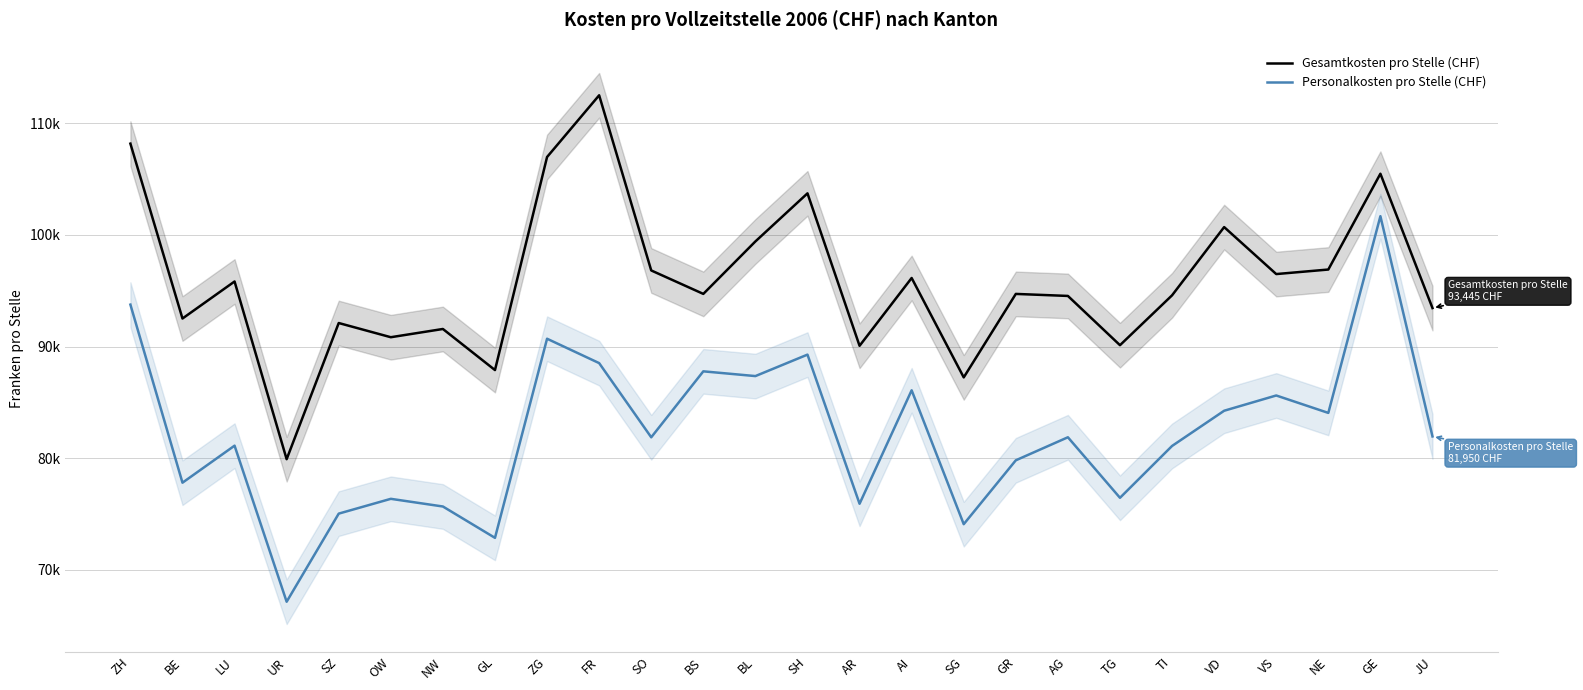

What is the difference between the maximum and second lowest values in the Gesamtkosten pro Stelle (CHF) series?

25263